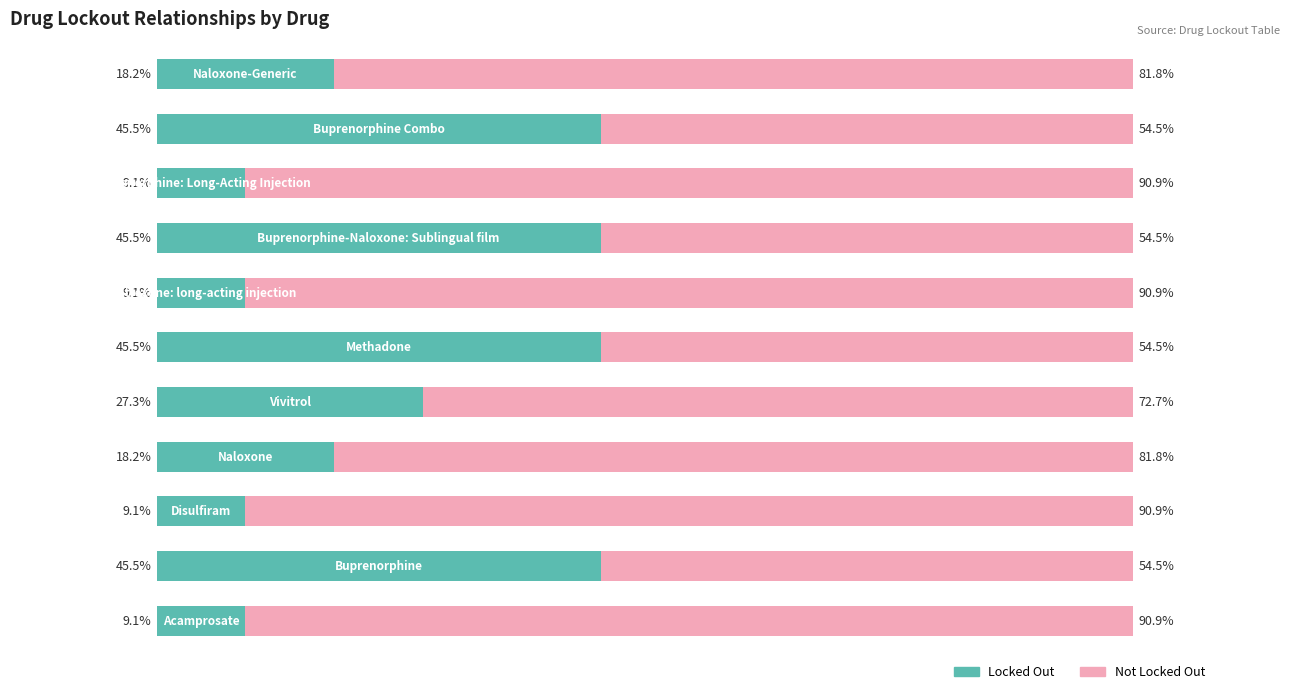

What is the difference between the maximum and second lowest values in the Locked Out series?

36.4